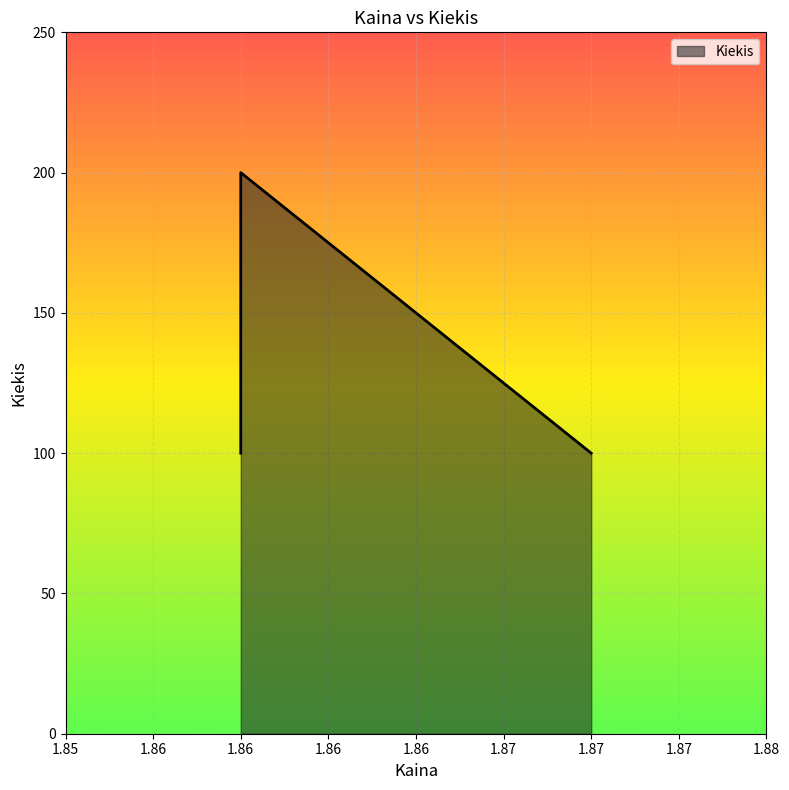

What is the change in value from 1.86 to 1.86?

+100